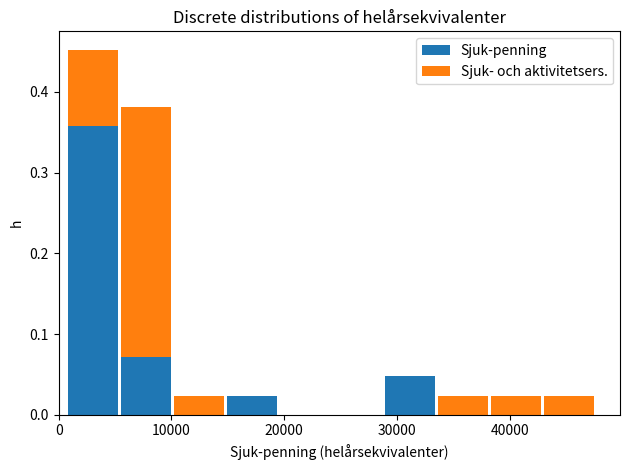

Which range on the x-axis has the tallest stacked bar (by total height)?

1000 to 5000